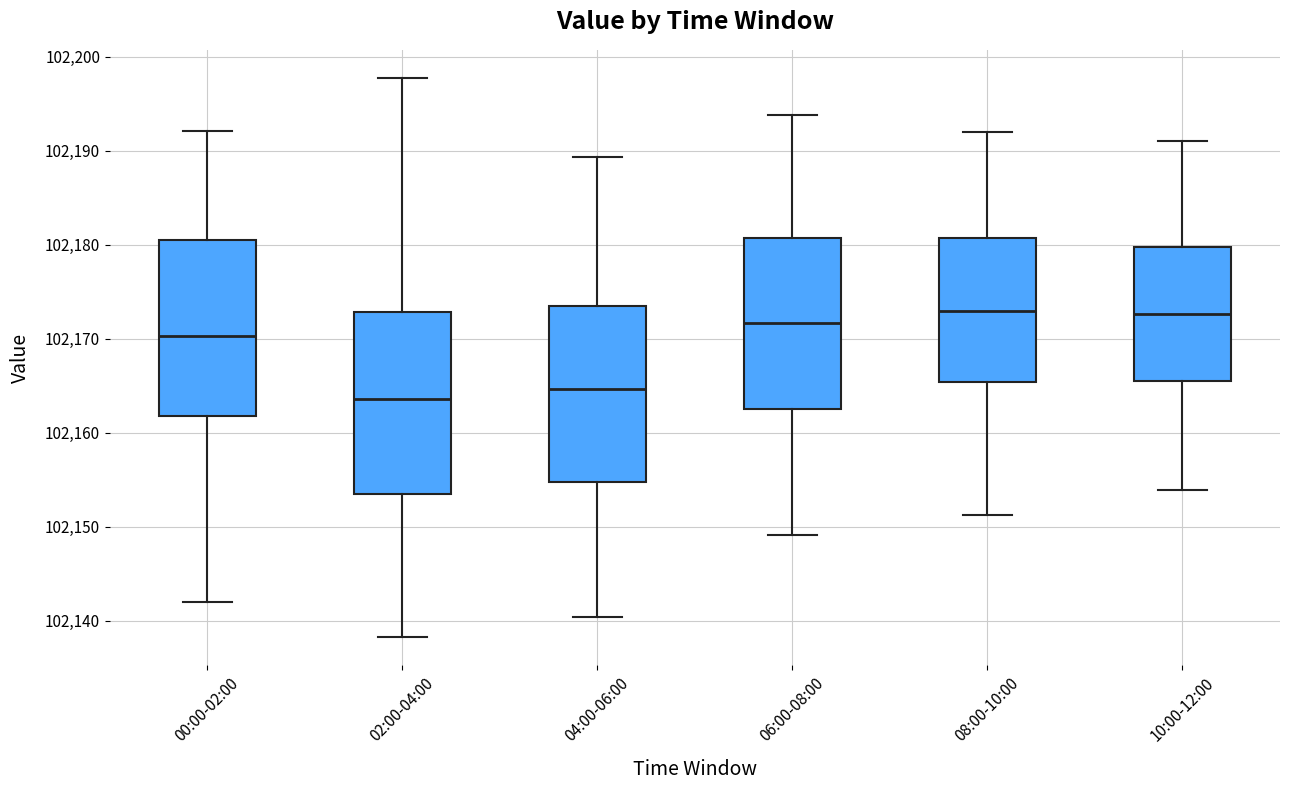

Reading left to right, transcribe this box plot: for each box, give where its median line is, the range the box spans, and where its two whiskers end, as read against the y-axis. The values are not printed on the chart, so give them approximately, as read against the axis.

00:00-02:00: median 102170, box 102162 to 102180, whiskers 102142 to 102192
02:00-04:00: median 102164, box 102153 to 102173, whiskers 102138 to 102198
04:00-06:00: median 102165, box 102155 to 102174, whiskers 102140 to 102189
06:00-08:00: median 102172, box 102163 to 102181, whiskers 102149 to 102194
08:00-10:00: median 102173, box 102165 to 102181, whiskers 102151 to 102192
10:00-12:00: median 102173, box 102165 to 102180, whiskers 102154 to 102191